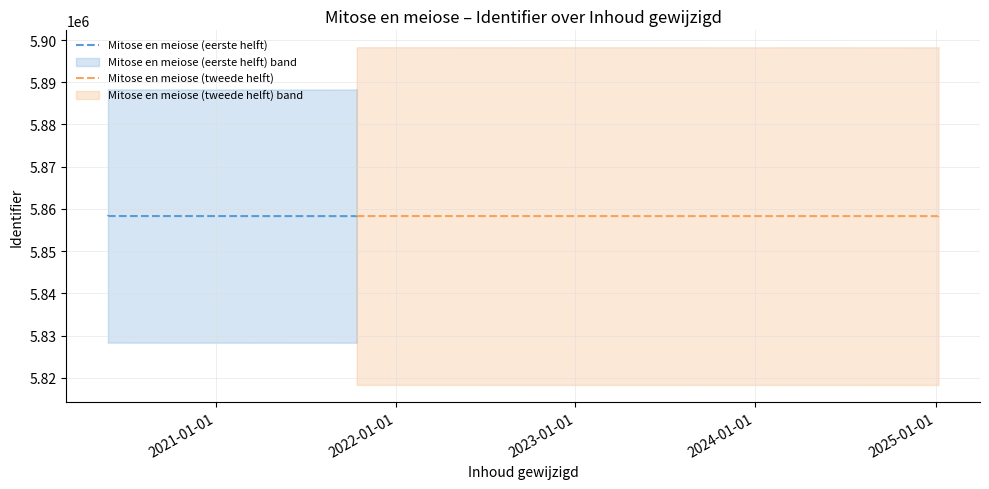

What is the approximate value at 2025-01-07, to the nearest 10?

5858290